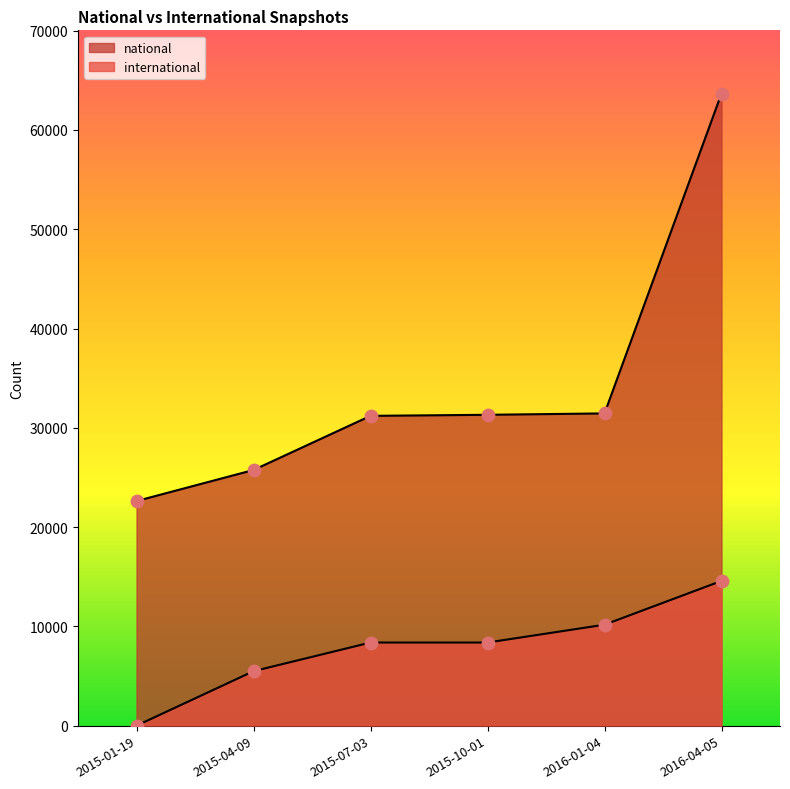

Which series has the largest total across all categories?

national